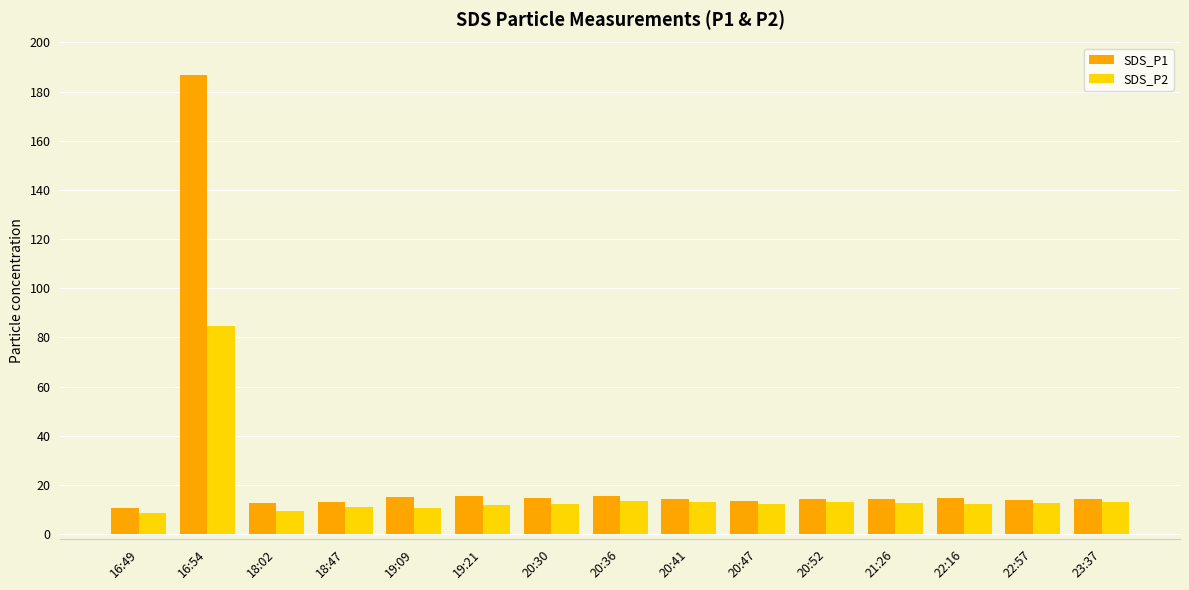

What is the maximum value for SDS_P1?

186.8